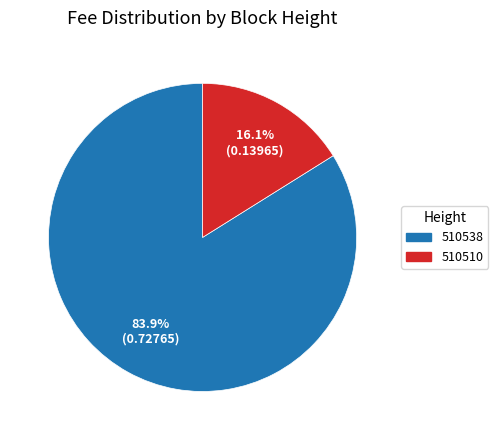

Does any single category account for the majority?

Yes